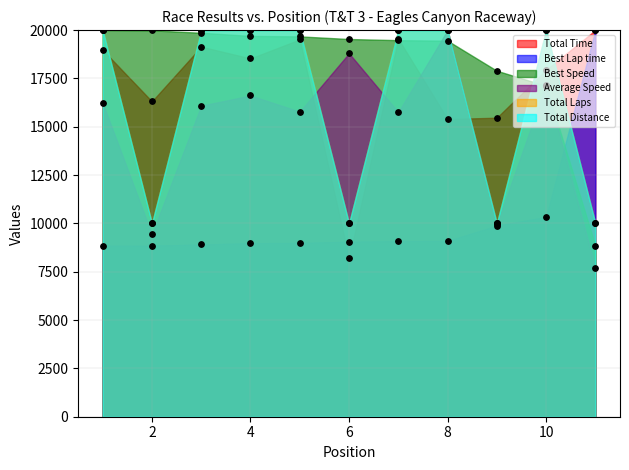

Which series has the largest total across all categories?

Best Speed